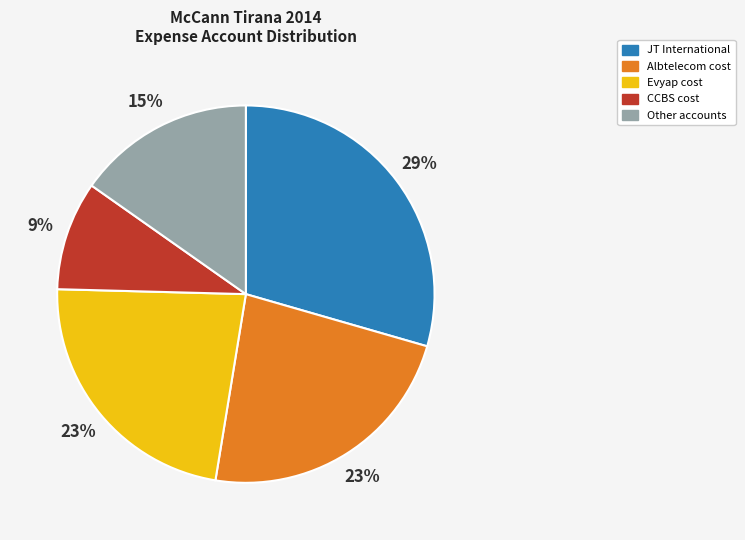

Is there any slice that represents more than half of the pie?

No